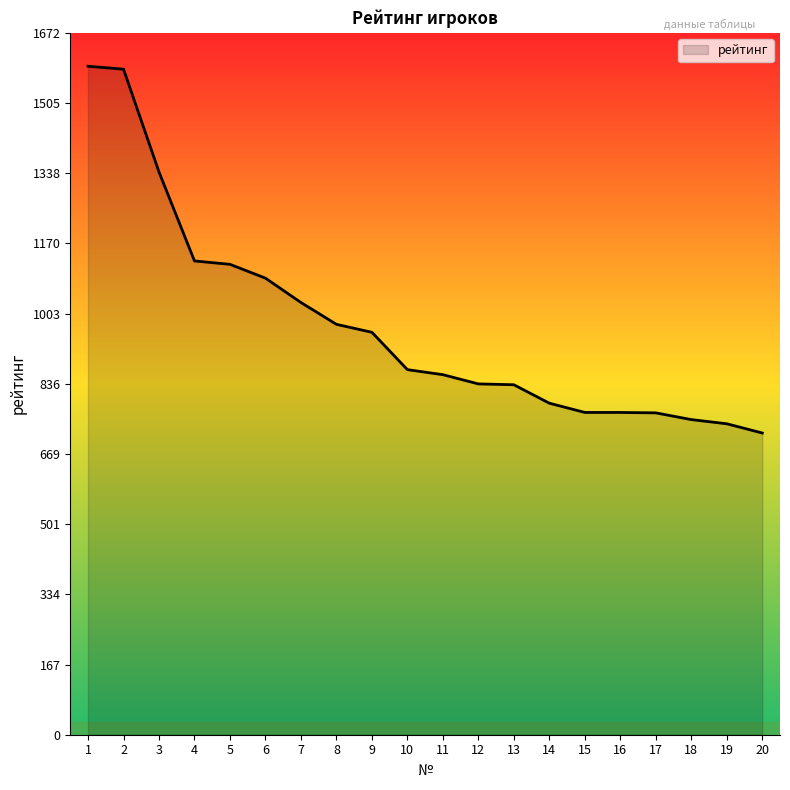

The value at 2 is 1586. True or false?

True